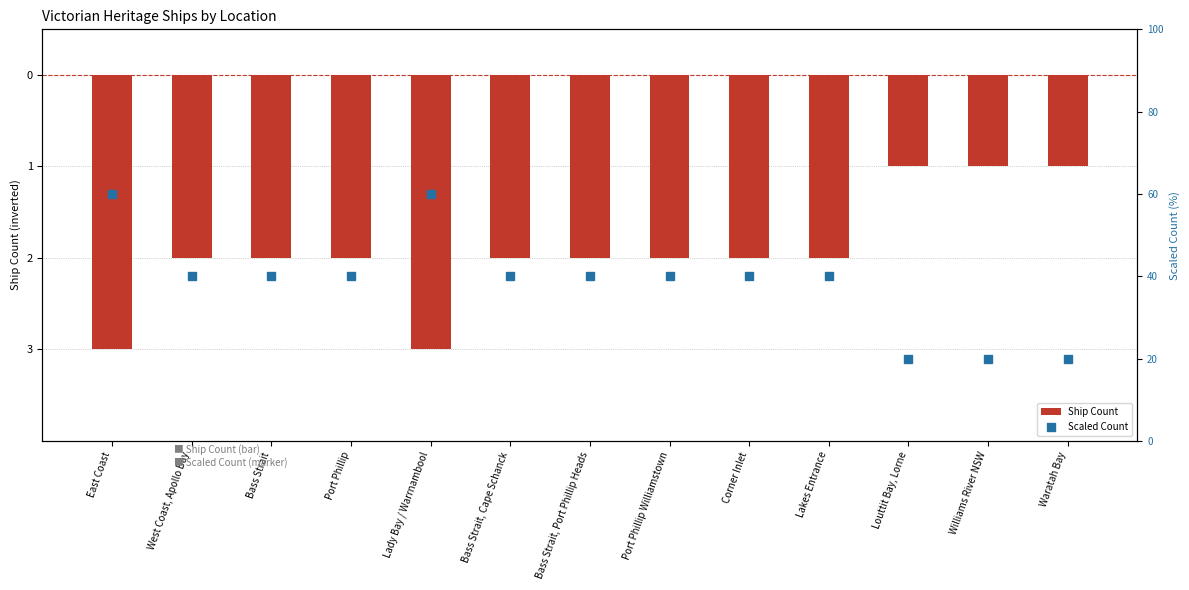

Where does the Scaled Count series first go above 40?

East Coast